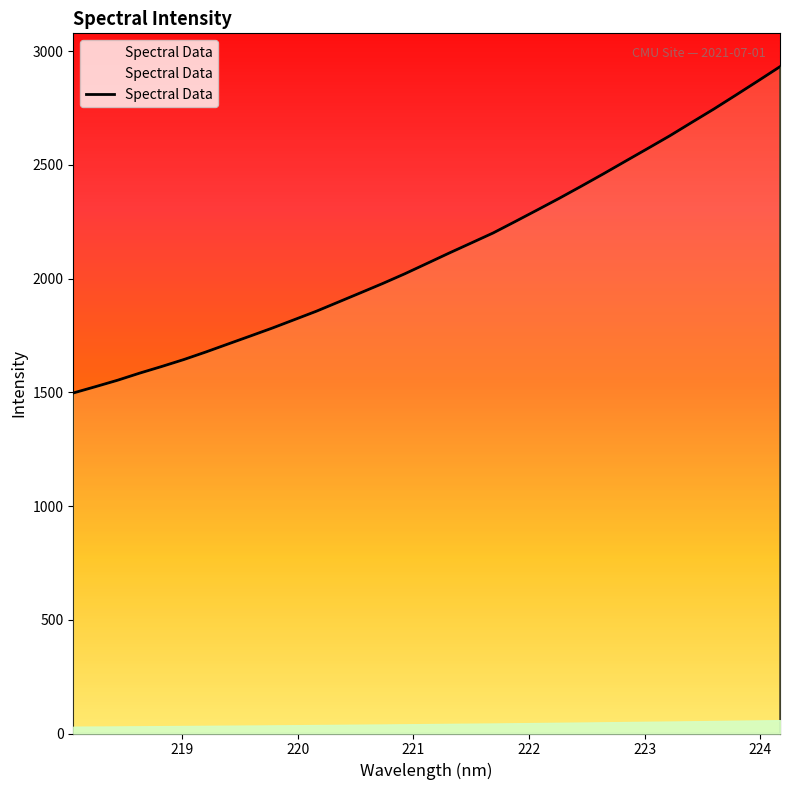

True or false: there are more than 0 points higher than both neighbors.

False